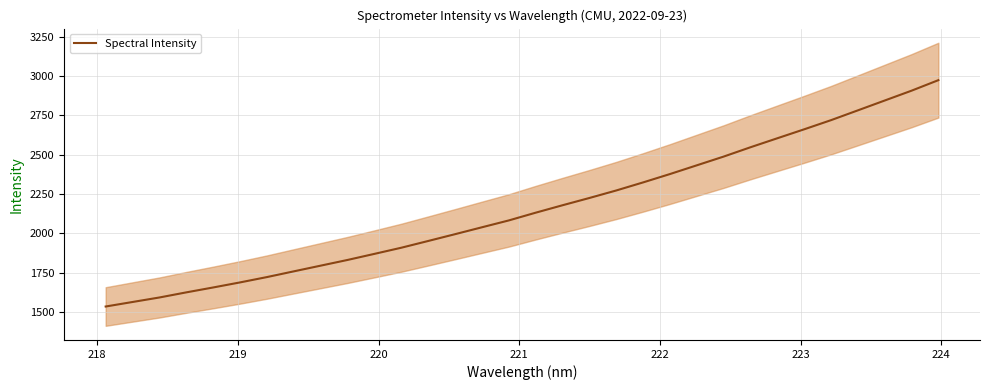

Reading right to left, extract all data points from this chart.

2972.9	2906.0	2843.5	2781.0	2718.7	2660.5	2603.6	2546.5	2487.2	2431.6	2376.1	2323.0	2271.7	2223.9	2177.7	2130.5	2081.3	2037.7	1993.9	1950.7	1907.8	1868.7	1830.1	1793.8	1757.6	1721.1	1687.3	1655.1	1623.9	1591.4	1562.7	1533.9